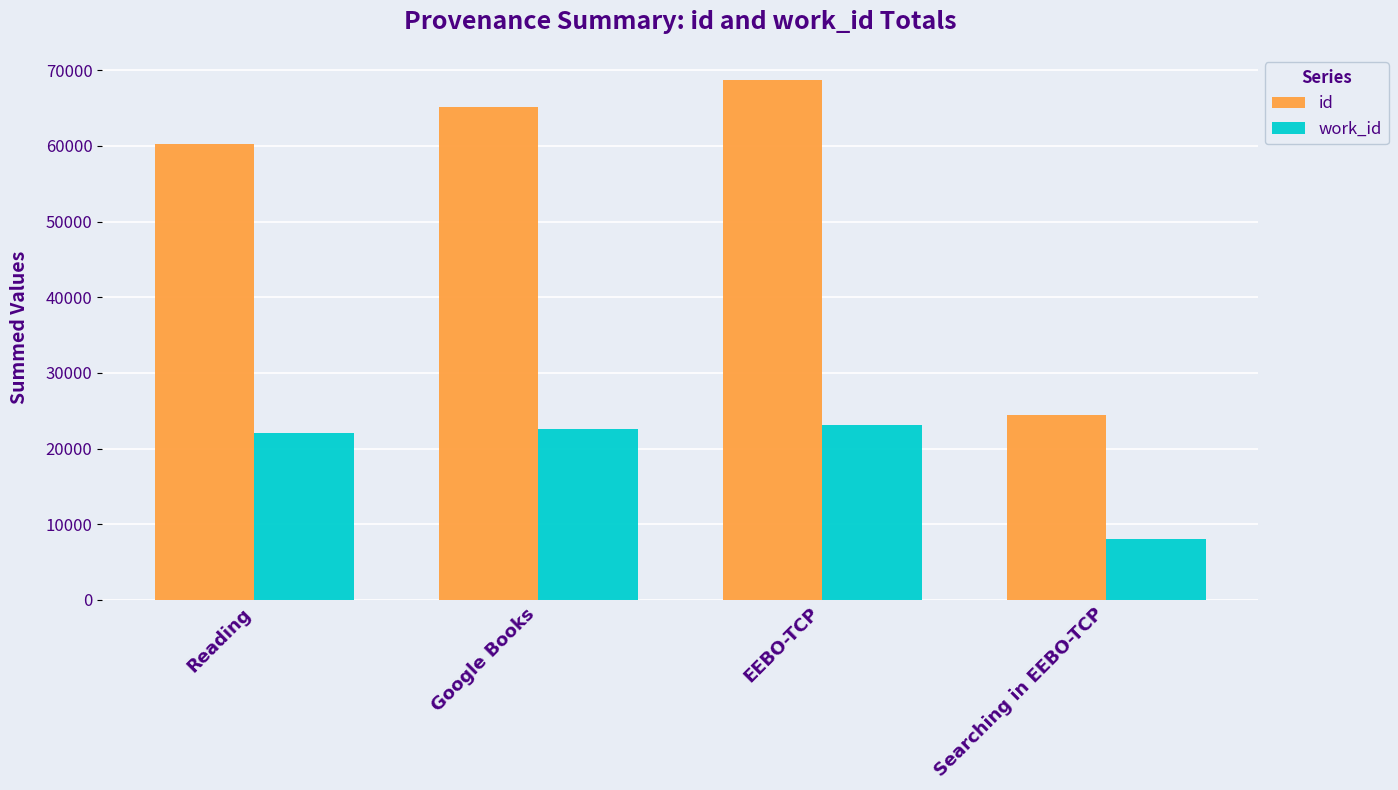

What is the sum of all work_id values?

75845